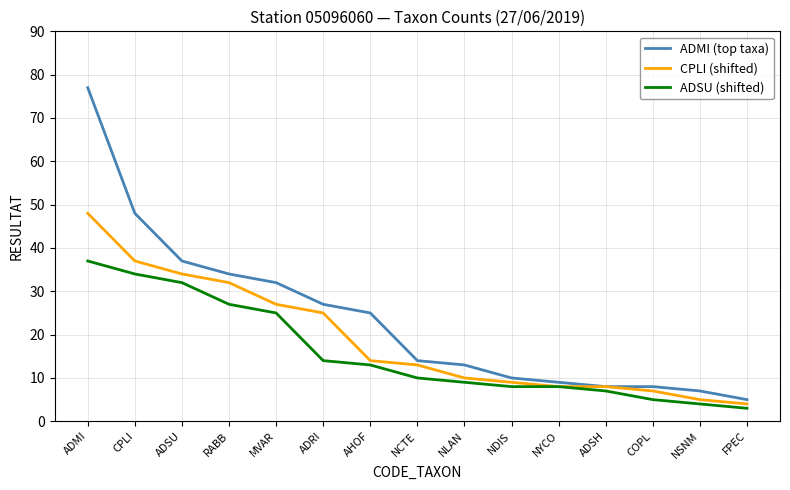

Where is ADMI (top taxa) nearest to the value 41?

ADSU